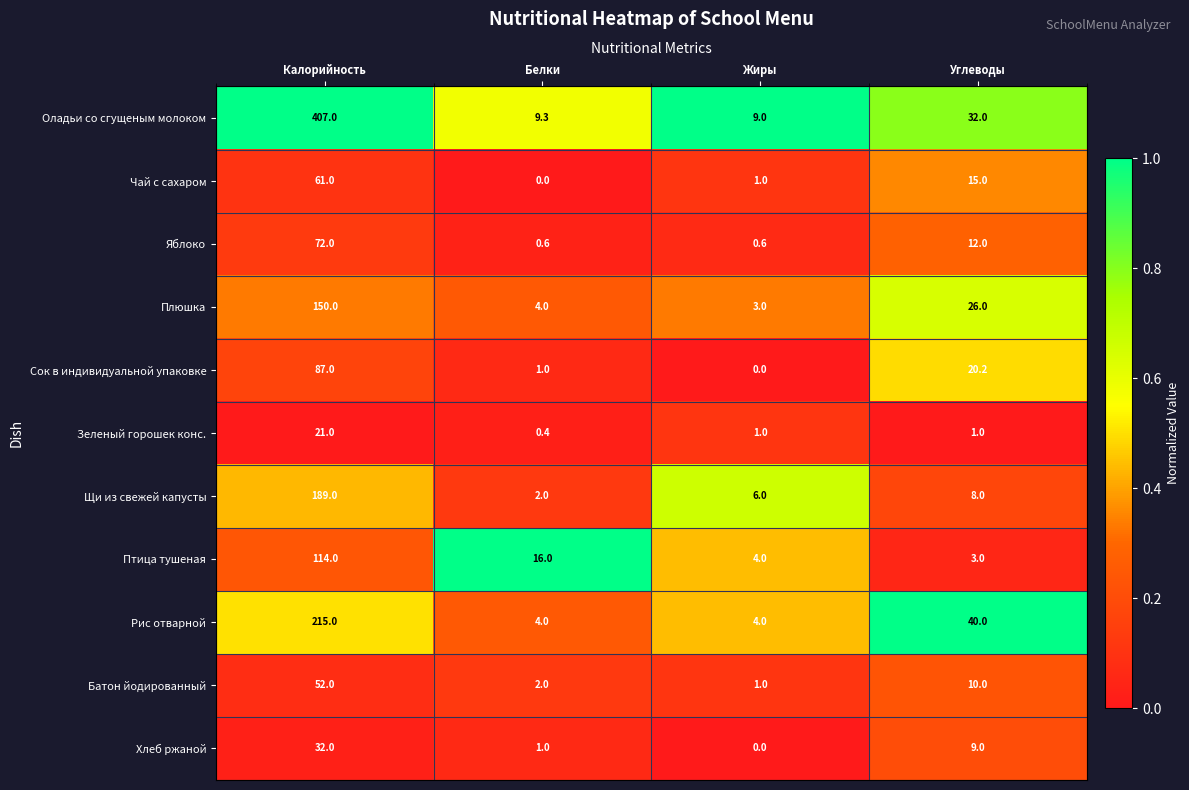

Which series has the widest spread of values?

Оладьи со сгущеным молоком